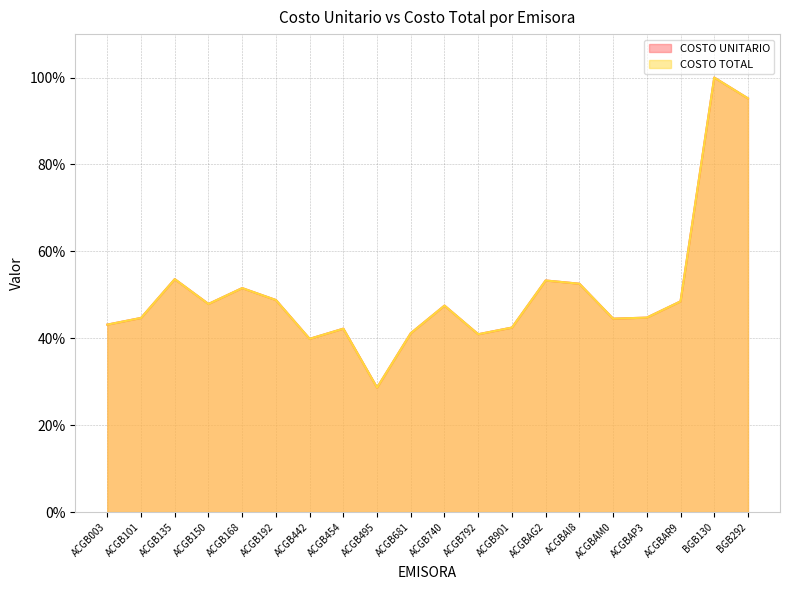

Which has a higher value, ACGBAM0 or ACGBAP3?

ACGBAP3